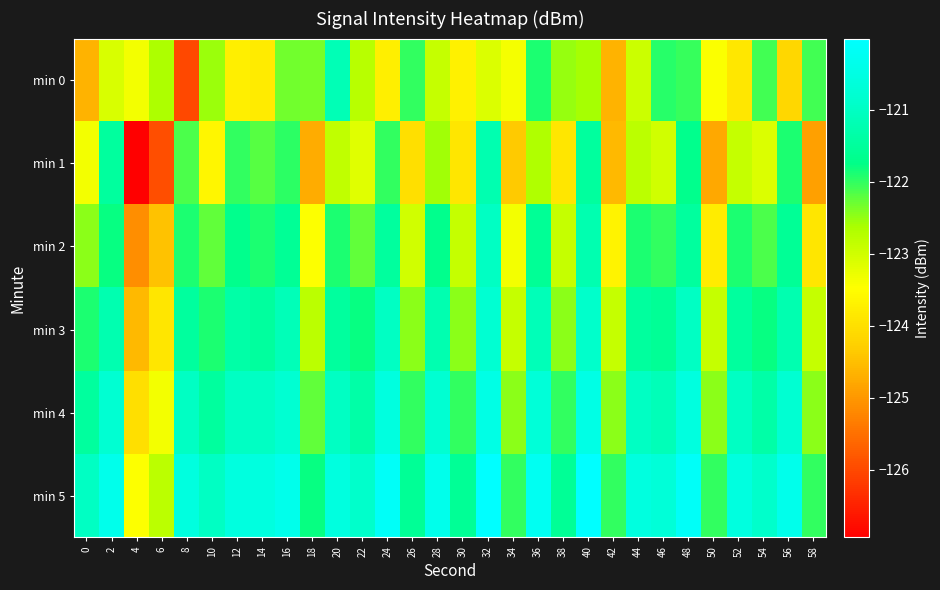

Reading right to left, transcribe all the data shown in this chart.

min 0: 58=-122.1	56=-124.1	54=-122.1	52=-123.9	50=-123.4	48=-122.0	46=-122.0	44=-123.0	42=-124.6	40=-122.6	38=-122.5	36=-121.9	34=-123.4	32=-123.1	30=-123.7	28=-122.9	26=-122.0	24=-123.7	22=-122.8	20=-121.2	18=-122.3	16=-122.3	14=-123.8	12=-123.7	10=-122.5	8=-126.0	6=-122.6	4=-123.3	2=-123.1	0=-124.7
min 1: 58=-124.9	56=-121.9	54=-123.1	52=-122.9	50=-124.8	48=-121.7	46=-123.0	44=-122.8	42=-124.6	40=-121.5	38=-123.9	36=-122.7	34=-124.3	32=-121.2	30=-123.9	28=-122.6	26=-124.0	24=-122.0	22=-123.2	20=-122.8	18=-124.7	16=-122.0	14=-122.2	12=-122.0	10=-123.6	8=-122.1	6=-125.9	4=-126.9	2=-121.5	0=-123.4
min 2: 58=-123.9	56=-121.6	54=-122.1	52=-121.9	50=-123.8	48=-121.5	46=-122.0	44=-121.9	42=-123.7	40=-121.2	38=-122.9	36=-121.6	34=-123.3	32=-121.0	30=-122.9	28=-121.7	26=-123.0	24=-121.5	22=-122.2	20=-121.9	18=-123.5	16=-121.6	14=-121.9	12=-121.7	10=-122.2	8=-121.9	6=-124.5	4=-125.1	2=-121.8	0=-122.5
min 3: 58=-122.9	56=-121.2	54=-121.8	52=-121.5	50=-122.9	48=-121.0	46=-121.6	44=-121.5	42=-122.9	40=-120.9	38=-122.5	36=-121.1	34=-122.9	32=-120.8	30=-122.5	28=-121.2	26=-122.5	24=-121.0	22=-121.8	20=-121.5	18=-122.8	16=-121.1	14=-121.5	12=-121.3	10=-121.9	8=-121.5	6=-123.9	4=-124.6	2=-121.2	0=-121.9
min 4: 58=-122.5	56=-120.8	54=-121.3	52=-121.0	50=-122.5	48=-120.6	46=-121.1	44=-121.0	42=-122.5	40=-120.5	38=-122.0	36=-120.7	34=-122.5	32=-120.5	30=-122.0	28=-120.8	26=-122.0	24=-120.6	22=-121.3	20=-121.0	18=-122.2	16=-120.8	14=-121.0	12=-121.0	10=-121.5	8=-121.0	6=-123.3	4=-124.0	2=-120.8	0=-121.5
min 5: 58=-122.0	56=-120.3	54=-120.9	52=-120.6	50=-122.0	48=-120.1	46=-120.7	44=-120.6	42=-122.0	40=-120.0	38=-121.6	36=-120.2	34=-122.0	32=-120.0	30=-121.6	28=-120.3	26=-121.6	24=-120.1	22=-120.9	20=-120.6	18=-121.8	16=-120.3	14=-120.6	12=-120.6	10=-121.0	8=-120.6	6=-122.8	4=-123.5	2=-120.3	0=-121.0